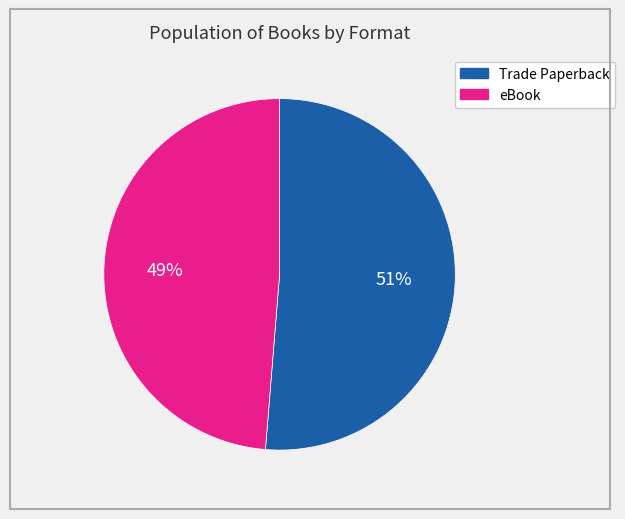

Does Trade Paperback account for over 50% of the chart?

Yes